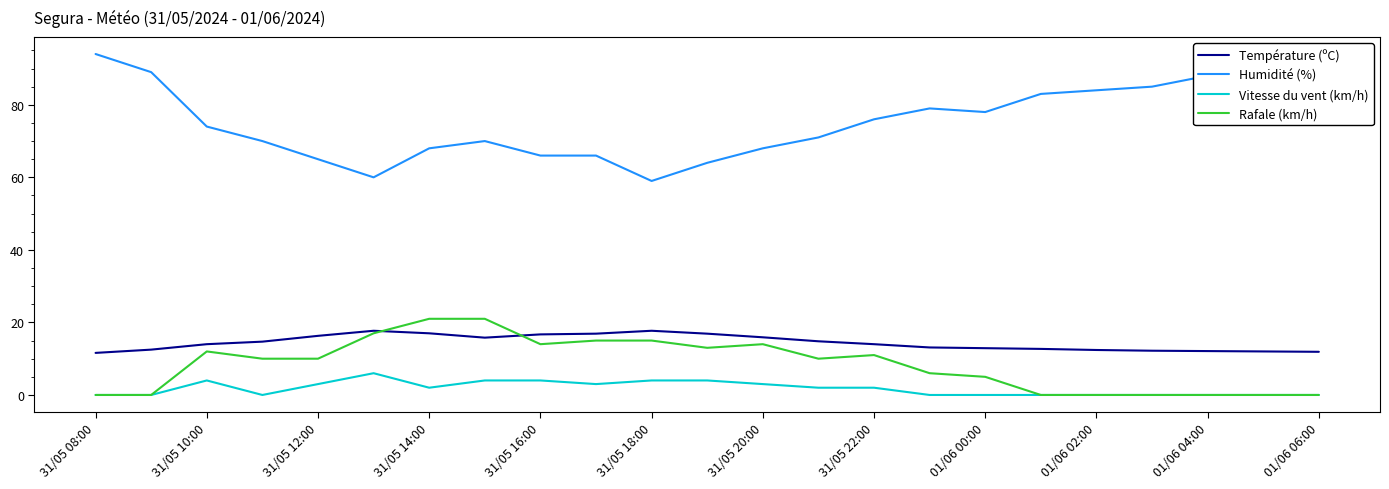

In Température (ºC), how many points are higher than both neighbors (excluding endpoints)?

2